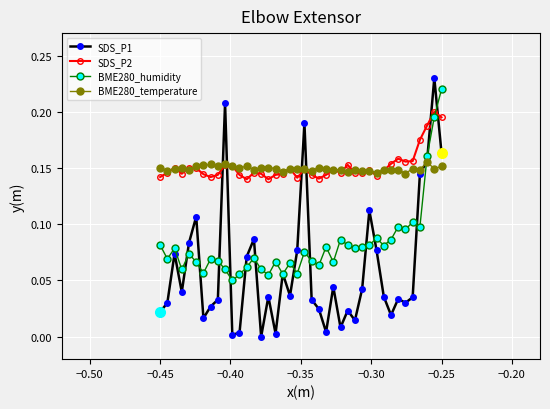

True or false: SDS_P2 and SDS_P1 cross at least once.

True